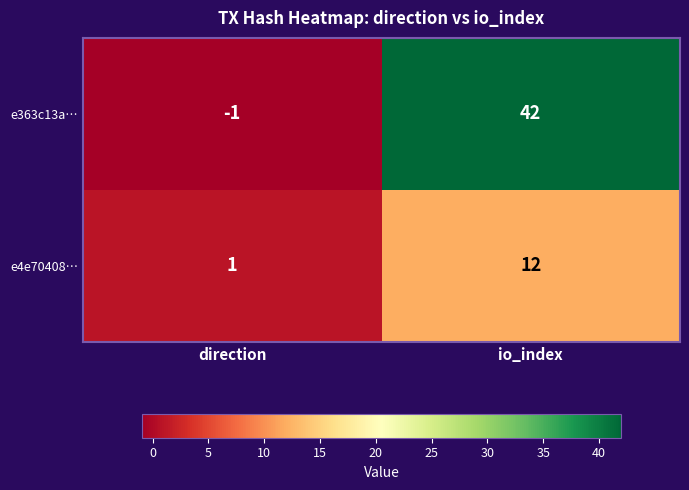

List the series in order of their peak value, highest first.

e363c13a…, e4e70408…